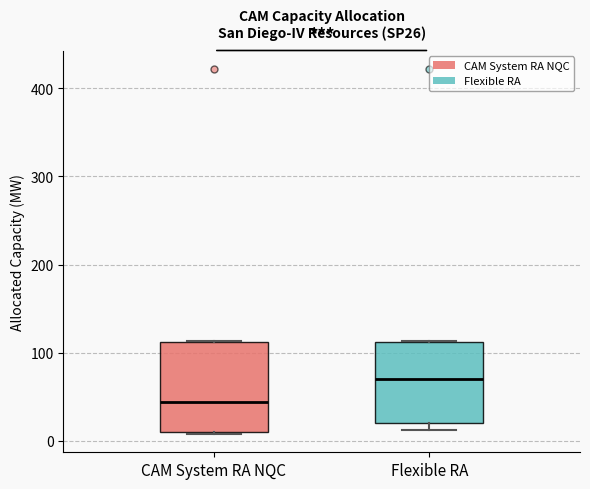

Reading left to right, transcribe this box plot: for each box, give where its median line is, the range the box spans, and where its two whiskers end, as read against the y-axis. The values are not printed on the chart, so give them approximately, as read against the axis.

CAM System RA NQC: median 40, box 10 to 110, whiskers 10 to 110
Flexible RA: median 70, box 20 to 110, whiskers 10 to 110